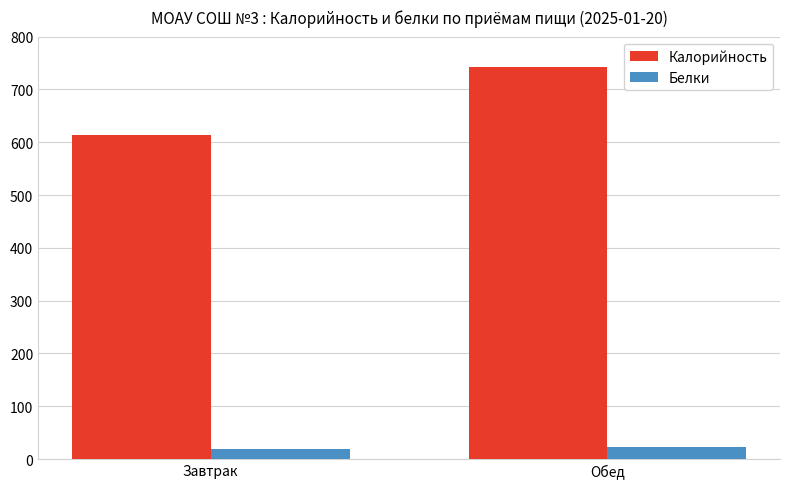

How many groups of bars are there?

2